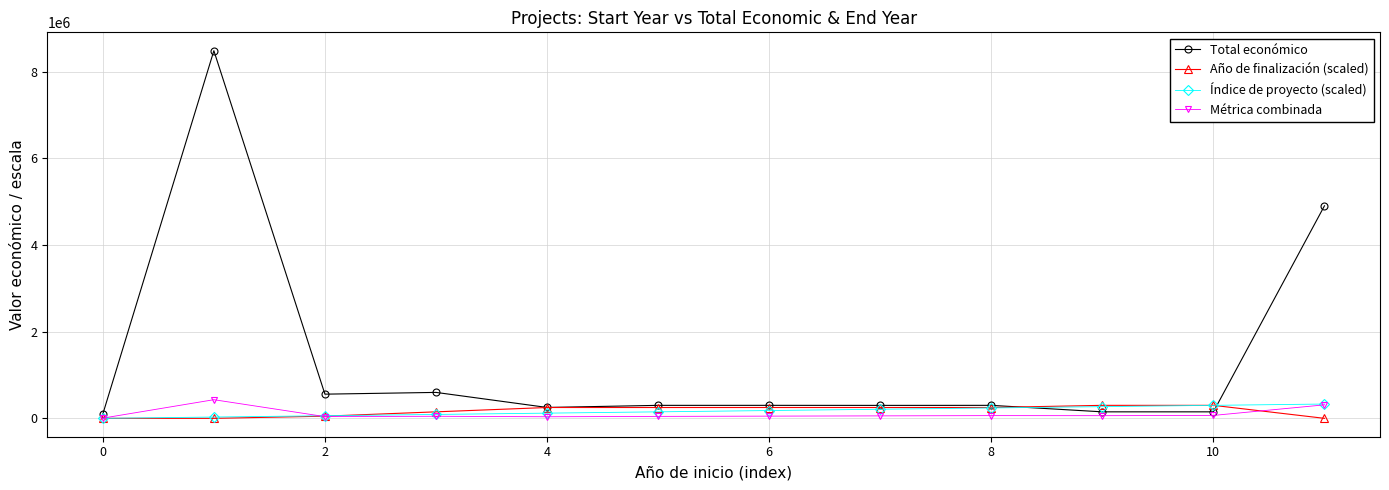

What is the highest value of the Total económico series?

8484999.0